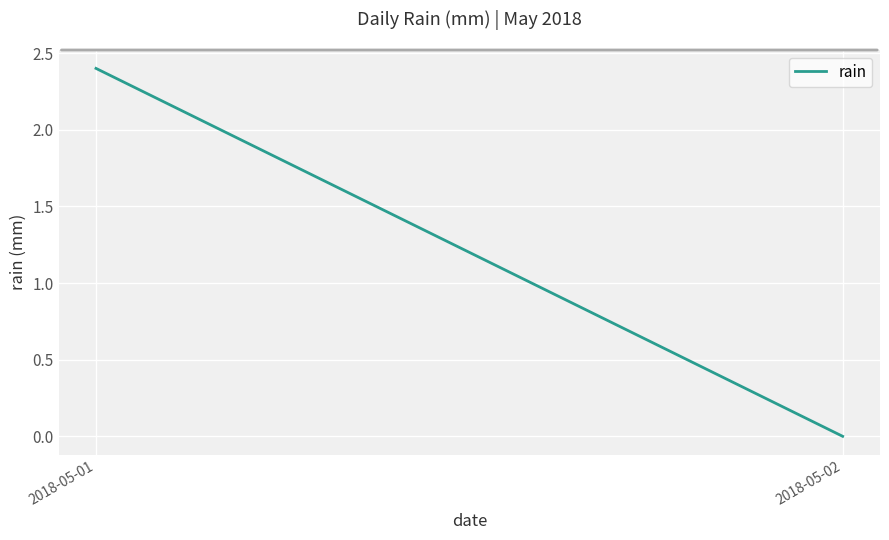

Reading right to left, transcribe all the data shown in this chart.

2018-05-02=0.0	2018-05-01=2.4